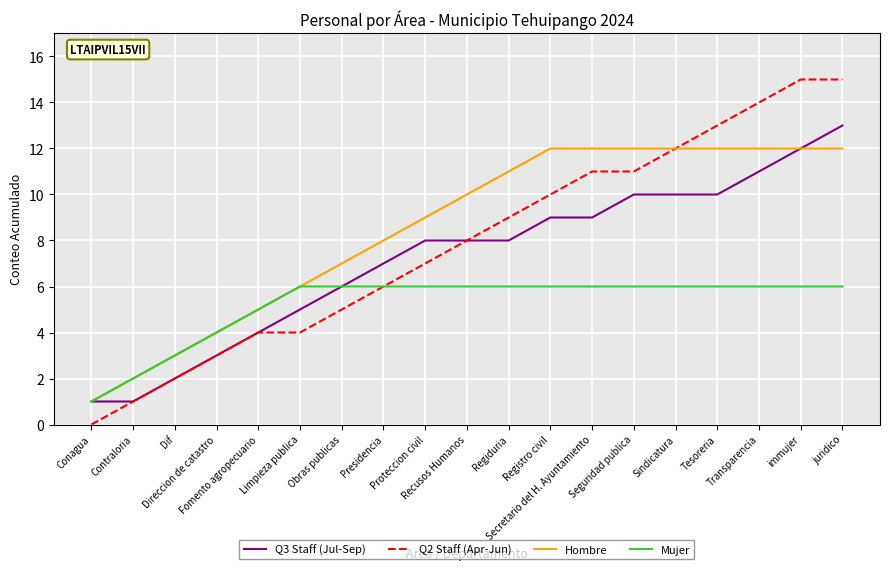

Count the number of data series in this chart.

4